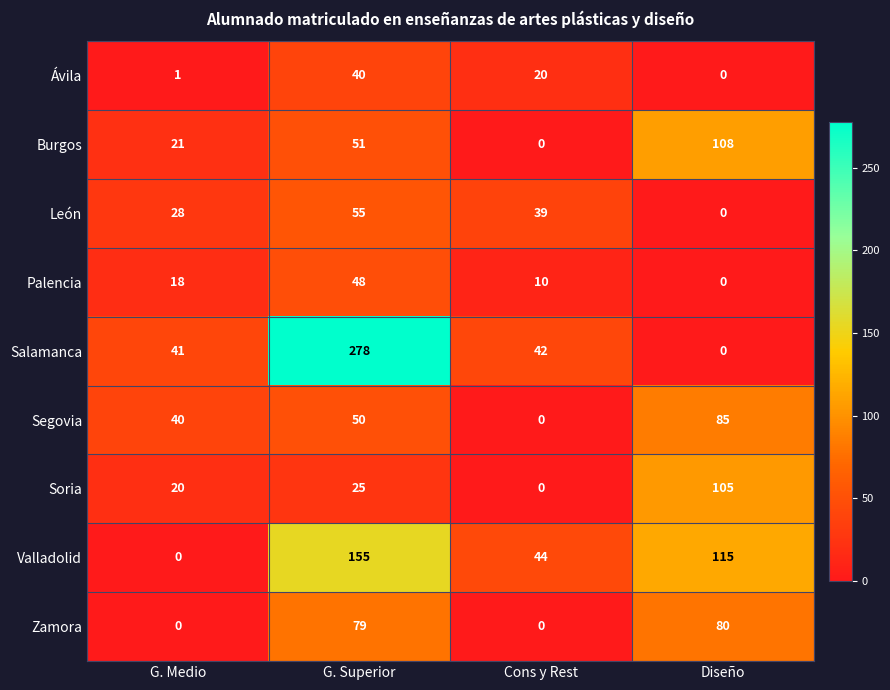

Rank the series by their maximum value, from lowest to highest.

Ávila, Palencia, León, Zamora, Segovia, Soria, Burgos, Valladolid, Salamanca